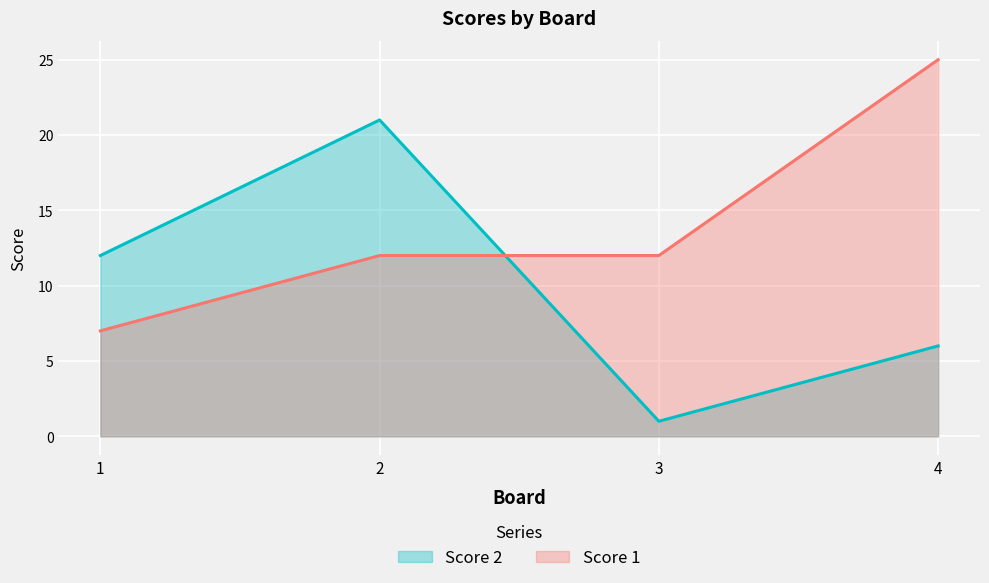

Reading left to right, list all the values displayed in this chart.

Score 2: 1=12	2=21	3=1	4=6
Score 1: 1=7	2=12	3=12	4=25